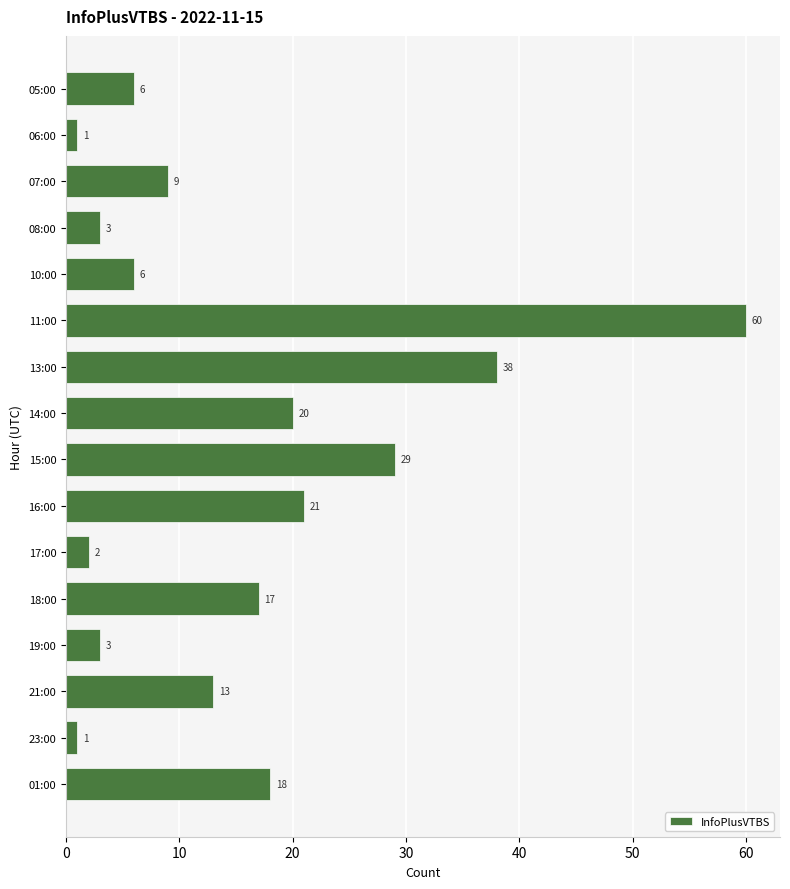

At which label is the value closest to 30?

15:00